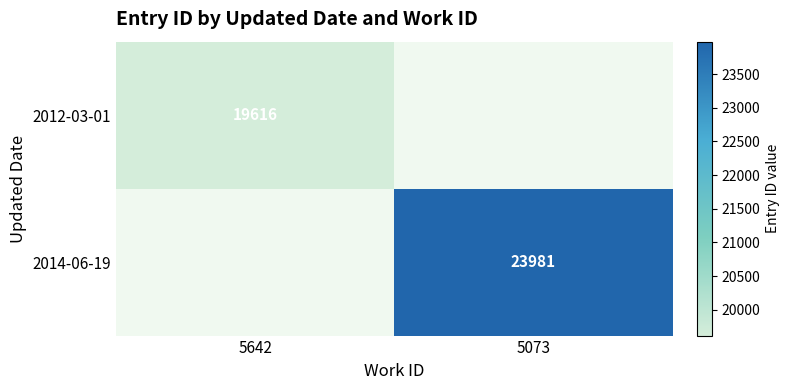

The value of 2012-03-01 at 5642 is 10612.6. True or false?

False